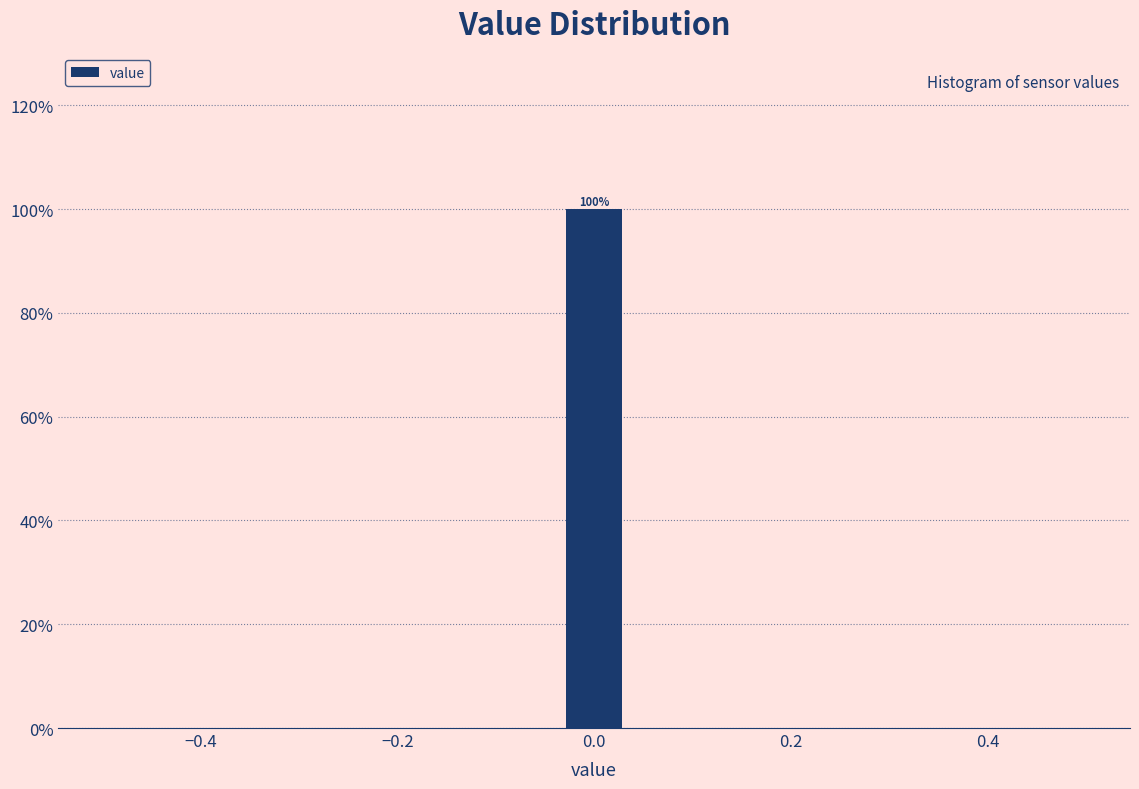

Around what value on the x-axis is the tallest bar? Give the approximate position of its centre, as read against the axis.

0.00